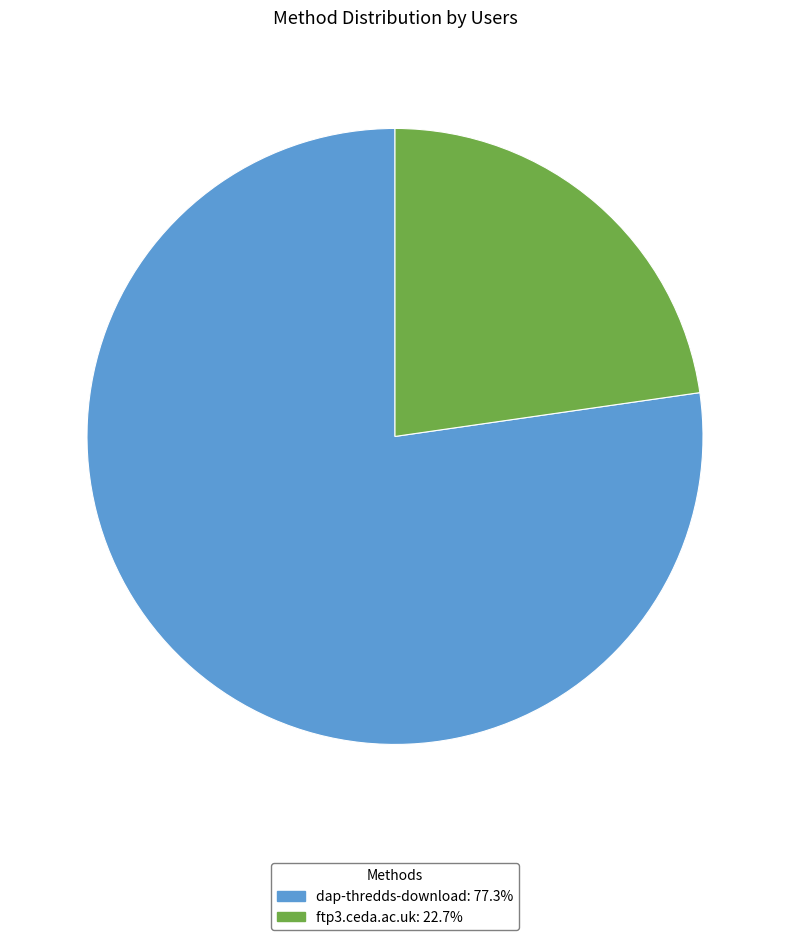

Approximately how many times larger is the value at dap-thredds-download compared to ftp3.ceda.ac.uk?

3.4